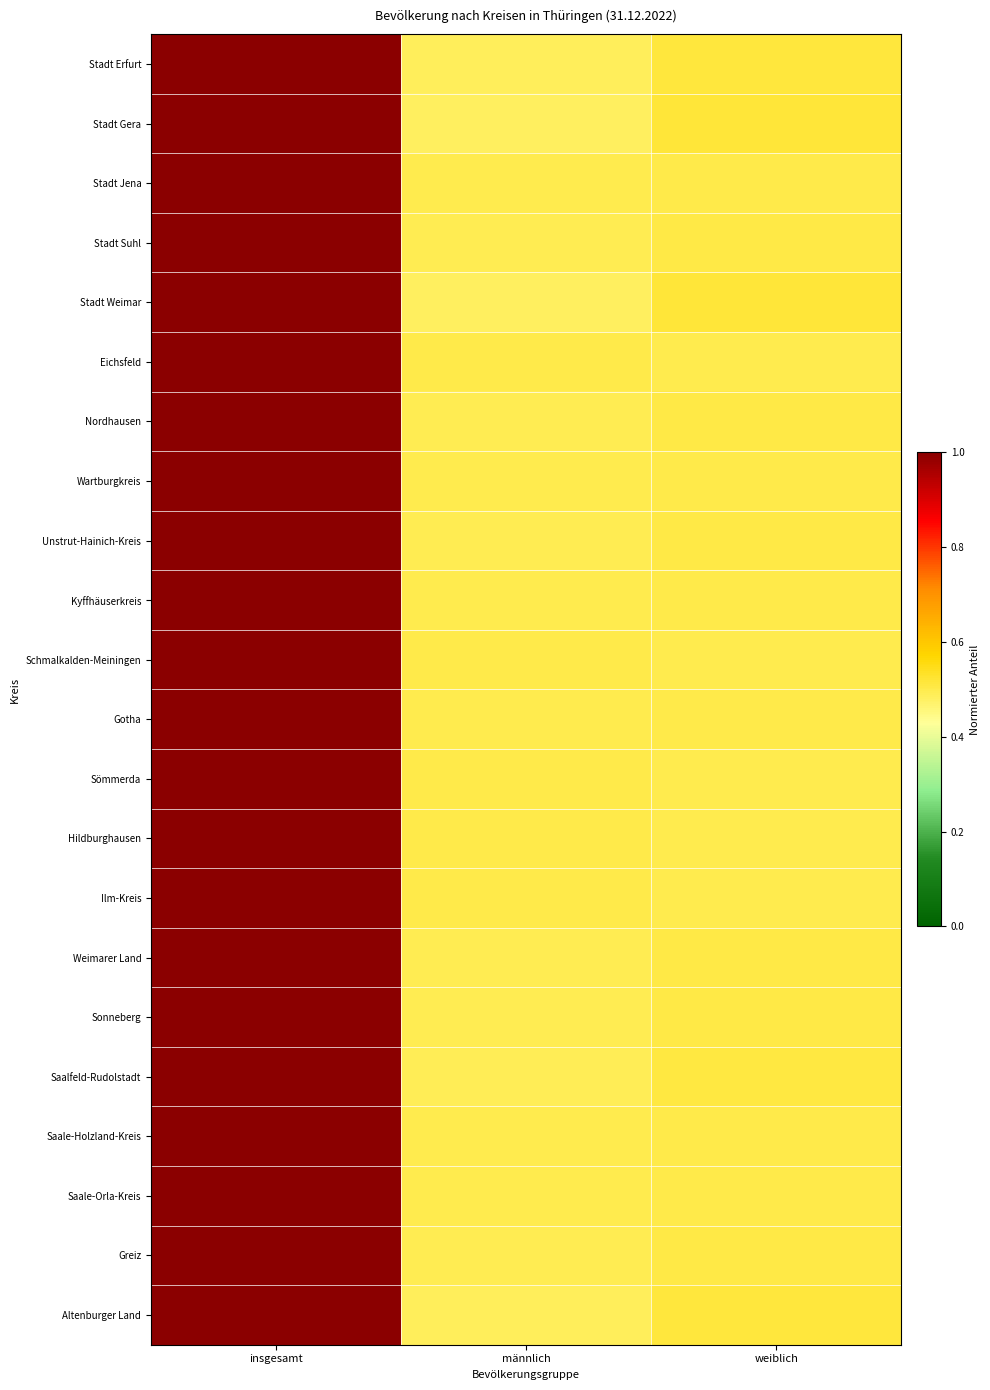

Reading left to right, extract all data points from this chart.

Stadt Erfurt: insgesamt=1.0	männlich=0.5	weiblich=0.5
Stadt Gera: insgesamt=1.0	männlich=0.5	weiblich=0.5
Stadt Jena: insgesamt=1.0	männlich=0.5	weiblich=0.5
Stadt Suhl: insgesamt=1.0	männlich=0.5	weiblich=0.5
Stadt Weimar: insgesamt=1.0	männlich=0.5	weiblich=0.5
Eichsfeld: insgesamt=1.0	männlich=0.5	weiblich=0.5
Nordhausen: insgesamt=1.0	männlich=0.5	weiblich=0.5
Wartburgkreis: insgesamt=1.0	männlich=0.5	weiblich=0.5
Unstrut-Hainich-Kreis: insgesamt=1.0	männlich=0.5	weiblich=0.5
Kyffhäuserkreis: insgesamt=1.0	männlich=0.5	weiblich=0.5
Schmalkalden-Meiningen: insgesamt=1.0	männlich=0.5	weiblich=0.5
Gotha: insgesamt=1.0	männlich=0.5	weiblich=0.5
Sömmerda: insgesamt=1.0	männlich=0.5	weiblich=0.5
Hildburghausen: insgesamt=1.0	männlich=0.5	weiblich=0.5
Ilm-Kreis: insgesamt=1.0	männlich=0.5	weiblich=0.5
Weimarer Land: insgesamt=1.0	männlich=0.5	weiblich=0.5
Sonneberg: insgesamt=1.0	männlich=0.5	weiblich=0.5
Saalfeld-Rudolstadt: insgesamt=1.0	männlich=0.5	weiblich=0.5
Saale-Holzland-Kreis: insgesamt=1.0	männlich=0.5	weiblich=0.5
Saale-Orla-Kreis: insgesamt=1.0	männlich=0.5	weiblich=0.5
Greiz: insgesamt=1.0	männlich=0.5	weiblich=0.5
Altenburger Land: insgesamt=1.0	männlich=0.5	weiblich=0.5